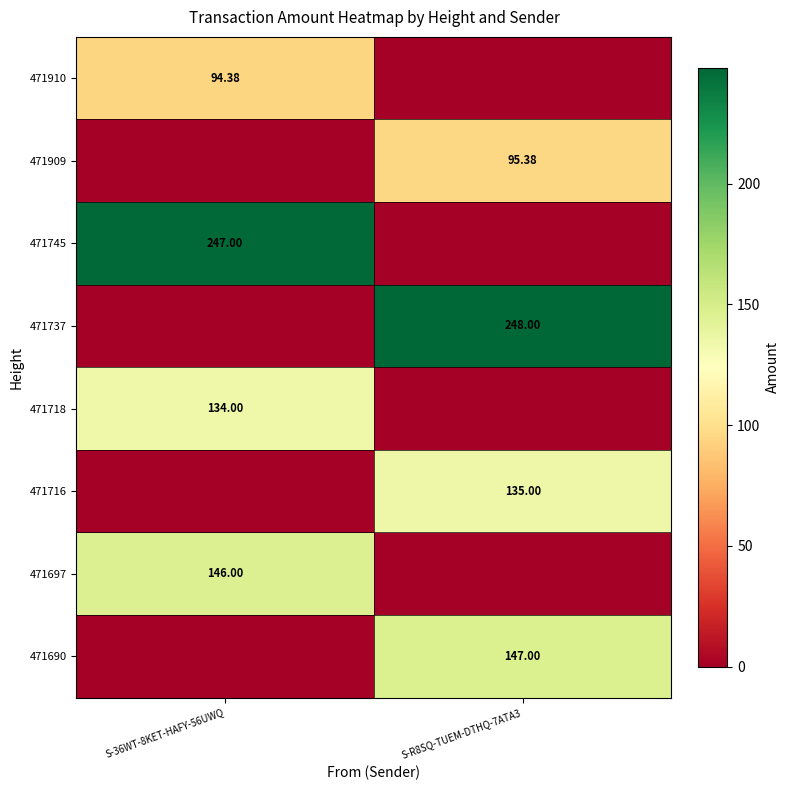

Is it true that 471737 equals 0.0 at S-36WT-8KET-HAFY-56UWQ?

True